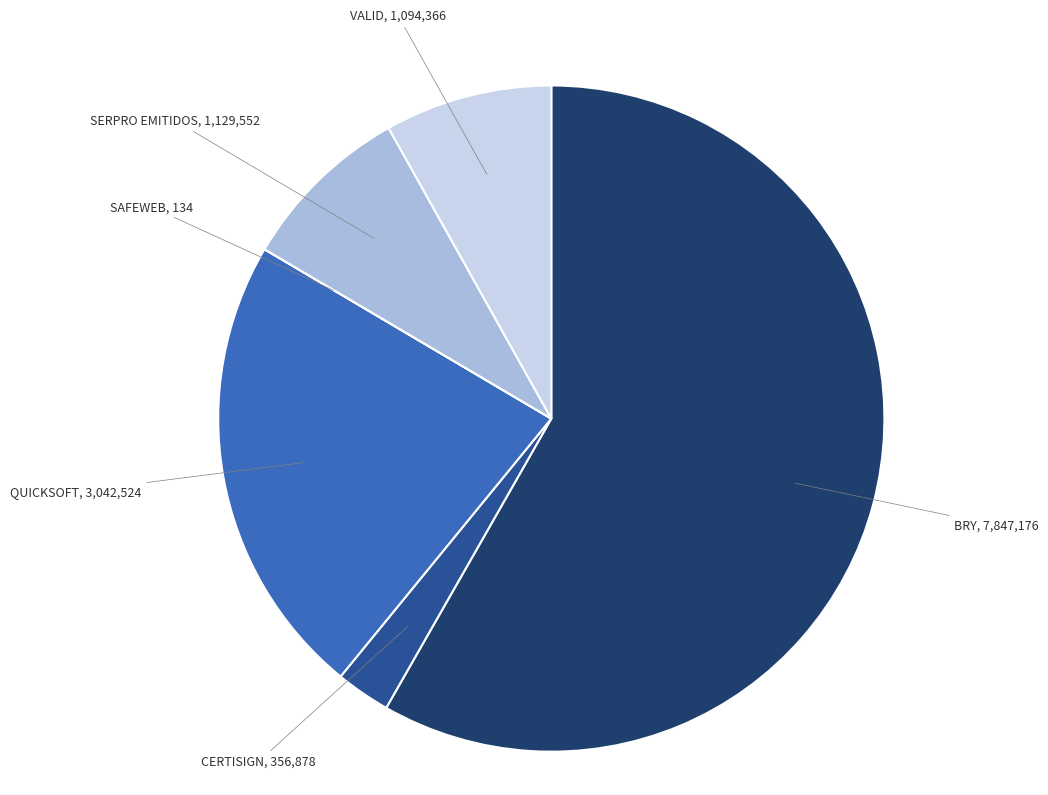

Is there any slice that represents more than half of the pie?

Yes